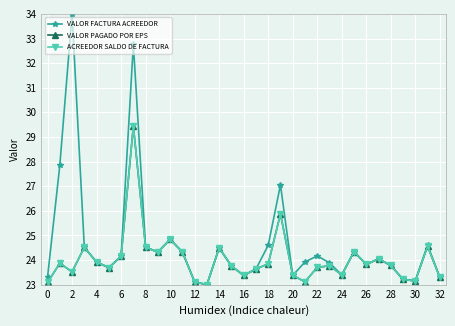

How many interior local valleys does the ACREEDOR SALDO DE FACTURA series have?

9